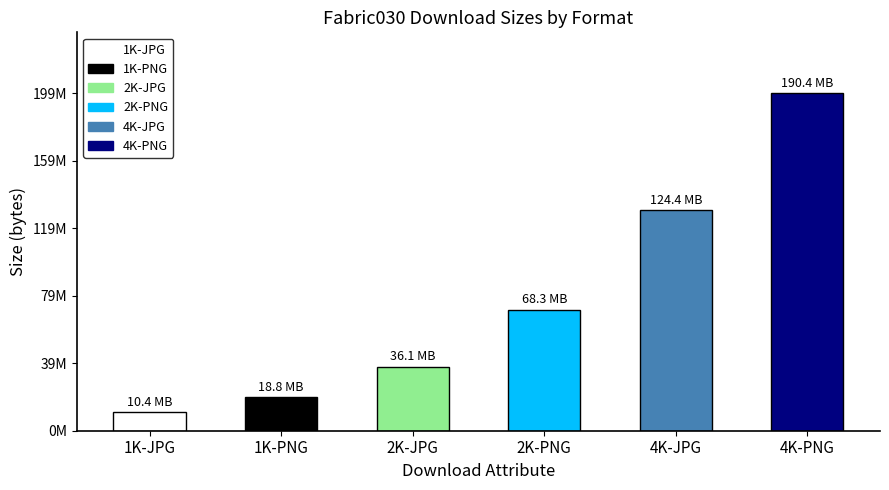

The value at 1K-PNG is 30760488. True or false?

False